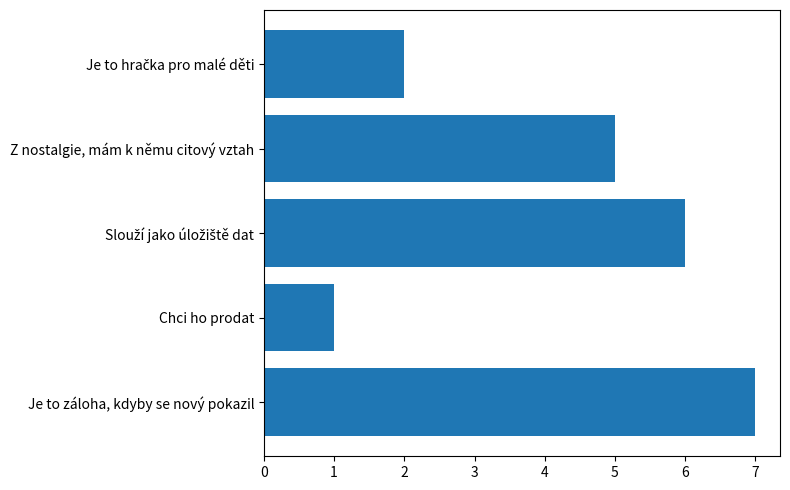

Does the chart contain any negative values?

No